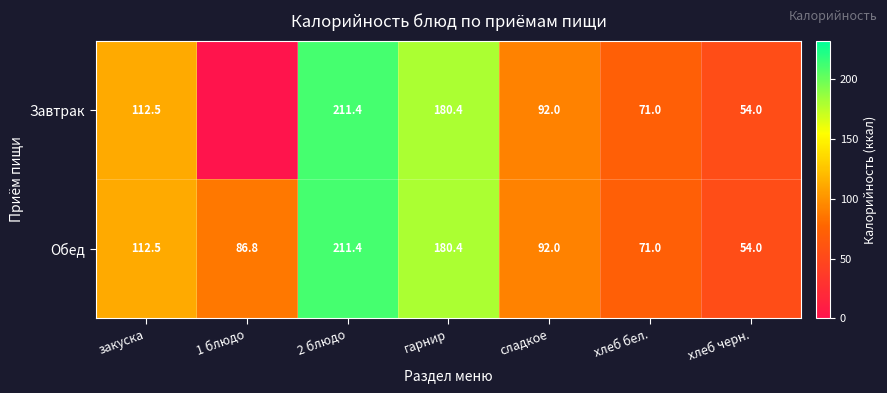

At which category is the sum across all series the highest?

2 блюдо